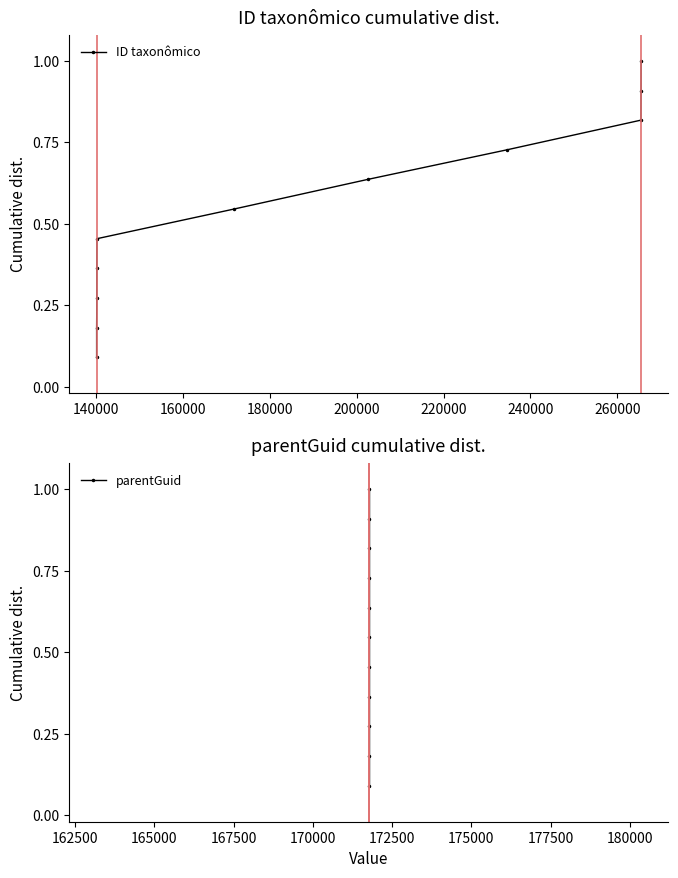

What is the highest value of the ID taxonômico series?

1.0